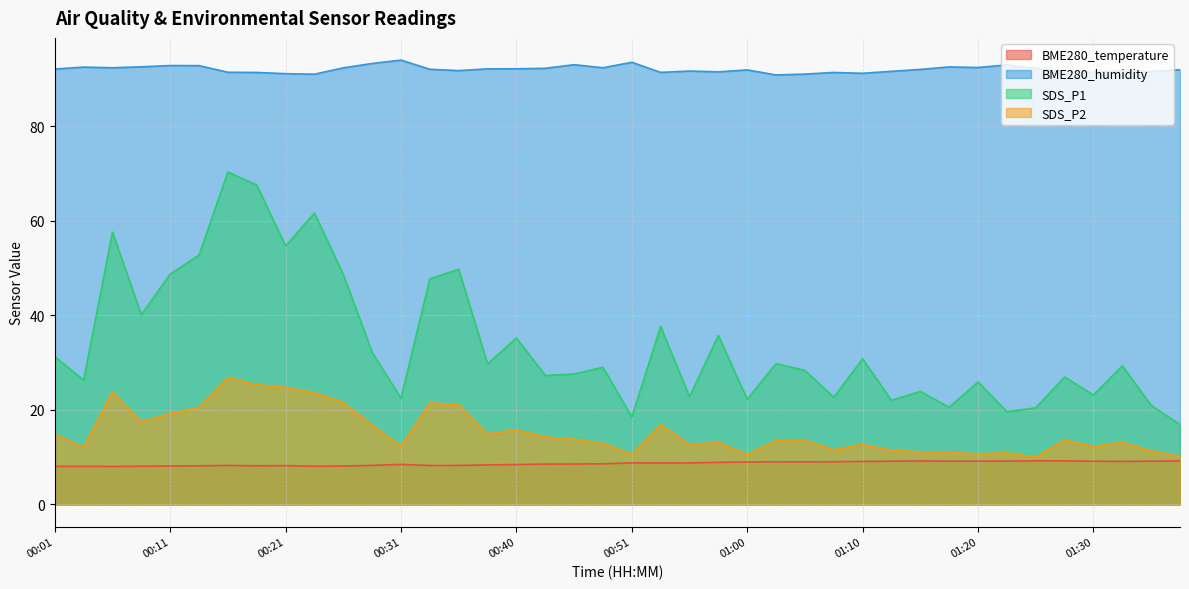

What is the difference between the second highest and second lowest values in the BME280_temperature series?

1.2